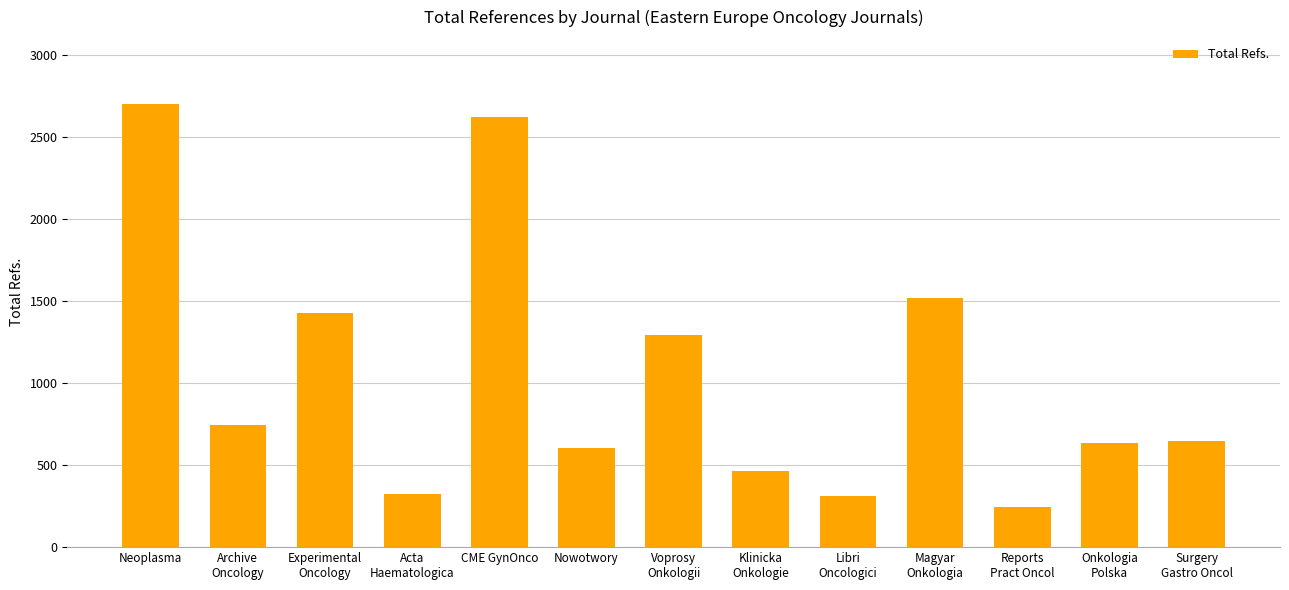

What is the average value?

1041